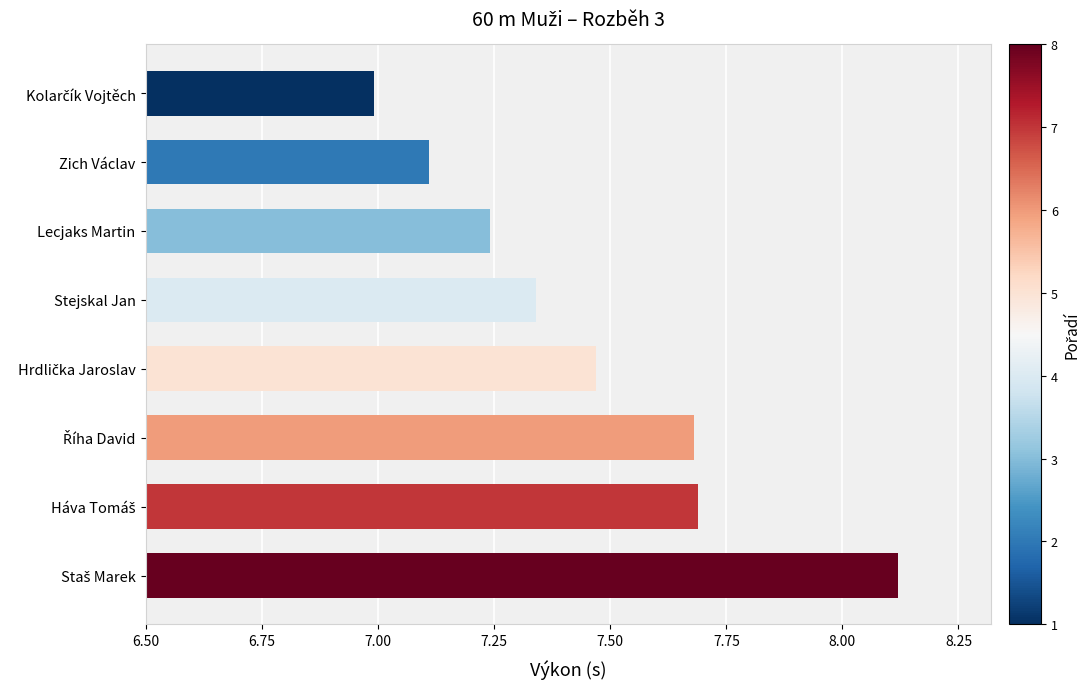

What is the label of the 3rd bar from the top?

Lecjaks Martin